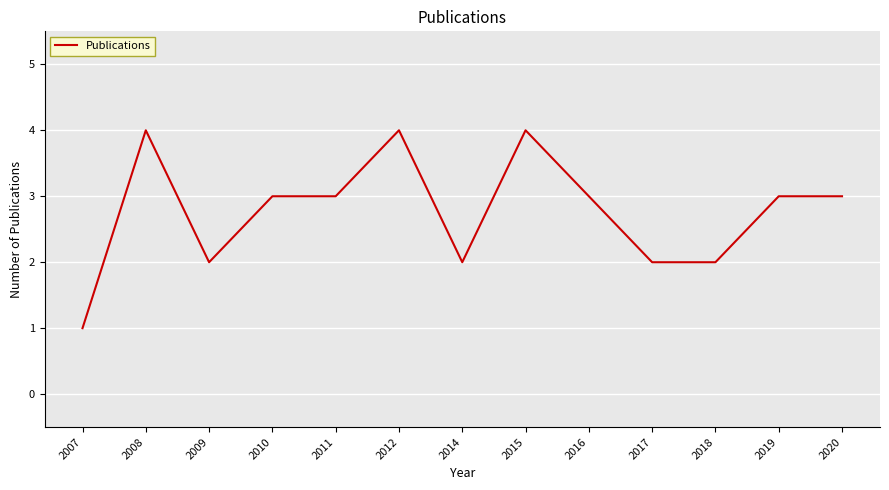

Which has a higher value, 2010 or 2014?

2010